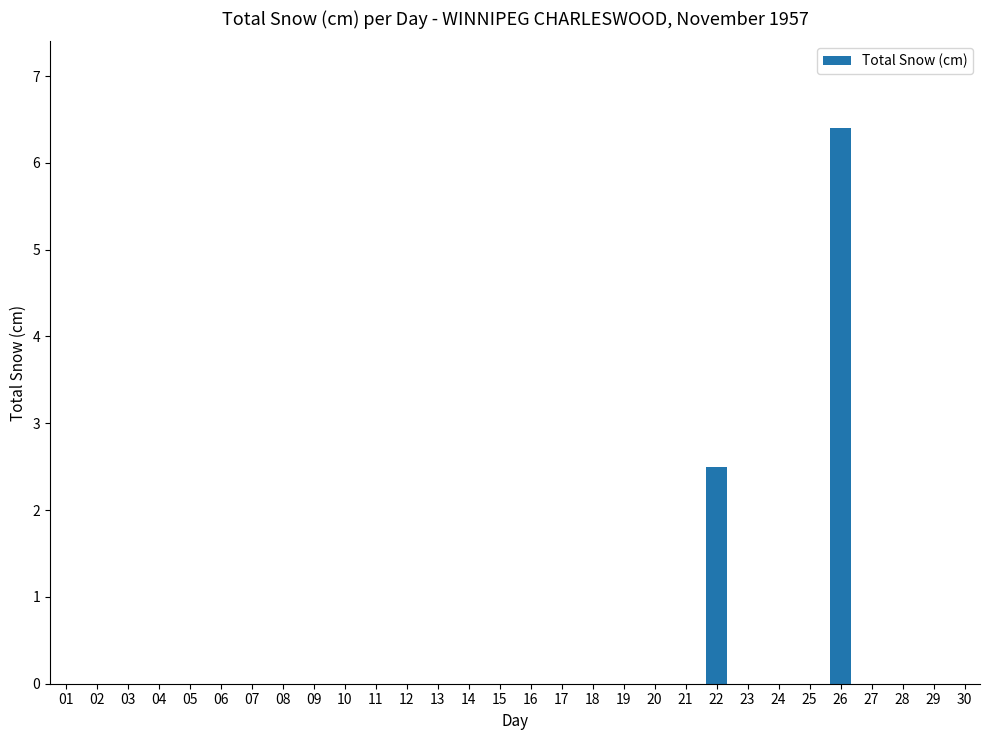

What is the sum of all values?

8.9